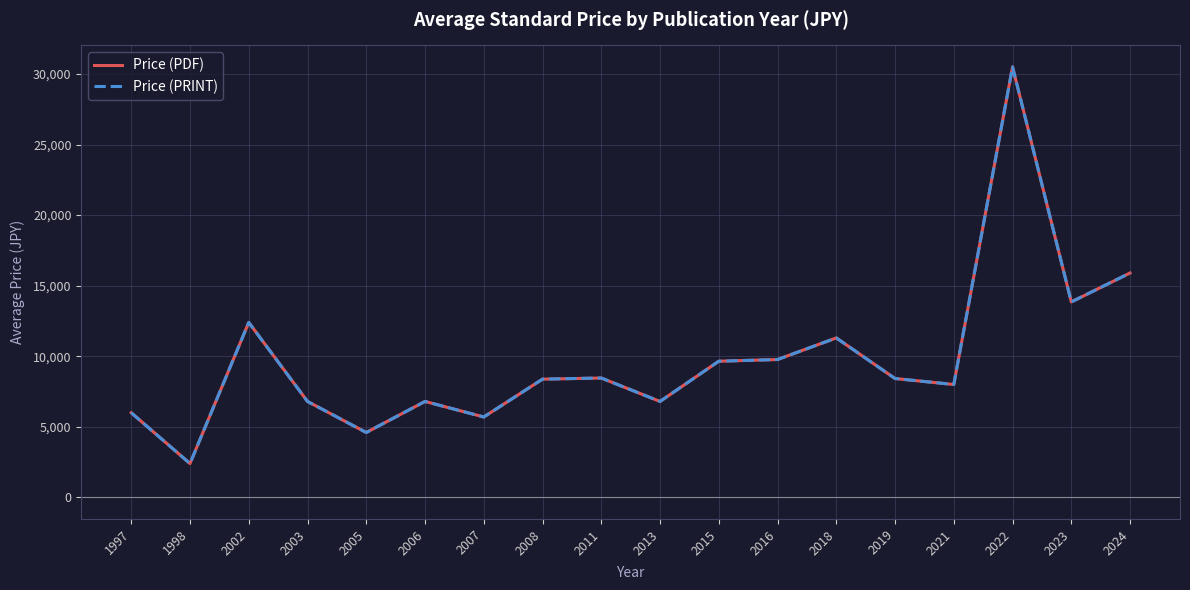

The Price (PDF) series shows 46580 at 2022. True or false?

False